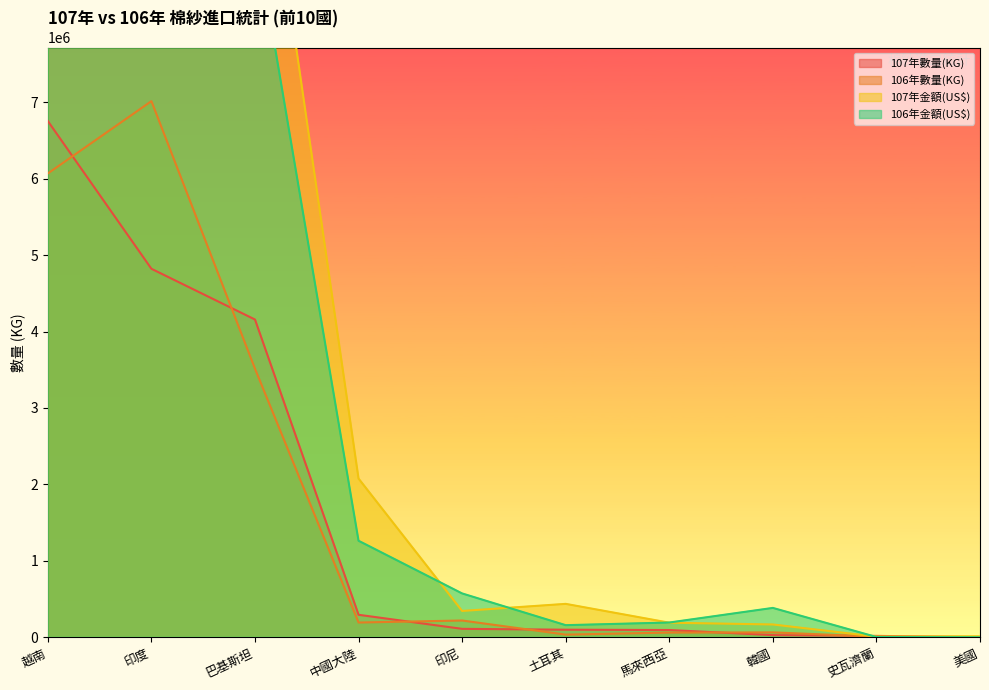

Which series has the widest spread of values?

107年金額(US$)